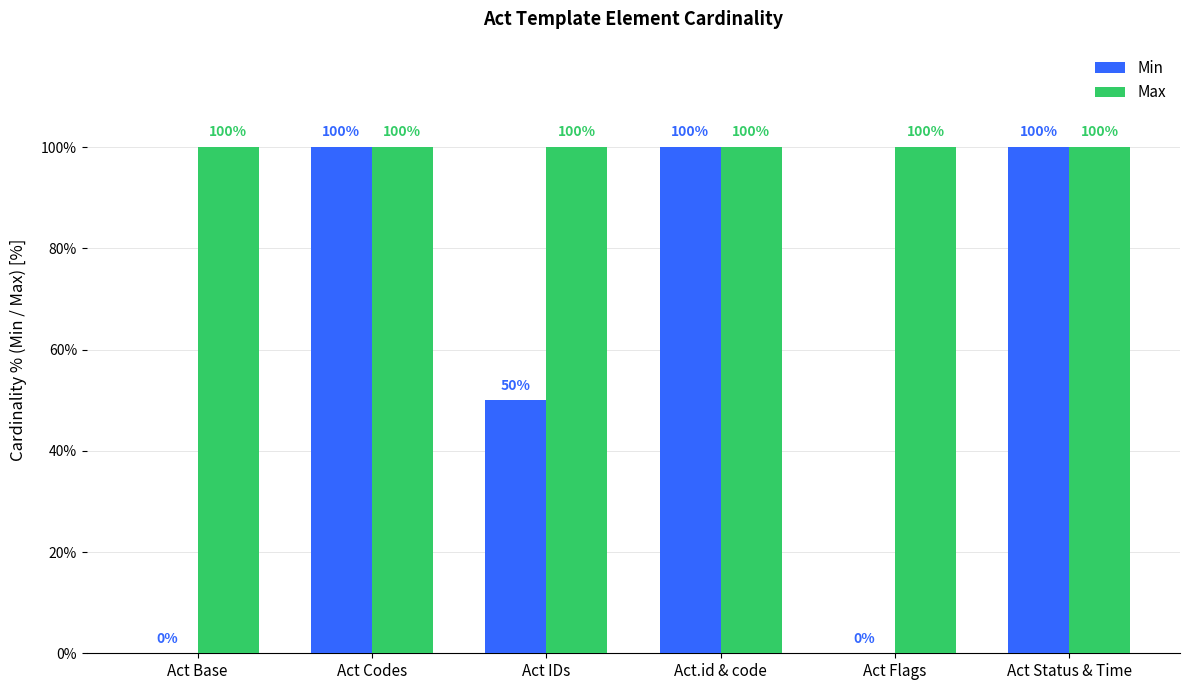

Which series has the largest total across all categories?

Max